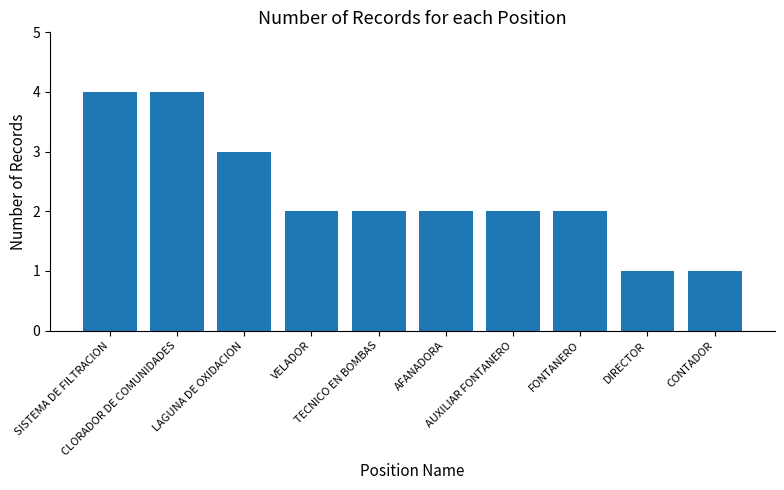

Reading left to right, extract all data points from this chart.

4	4	3	2	2	2	2	2	1	1